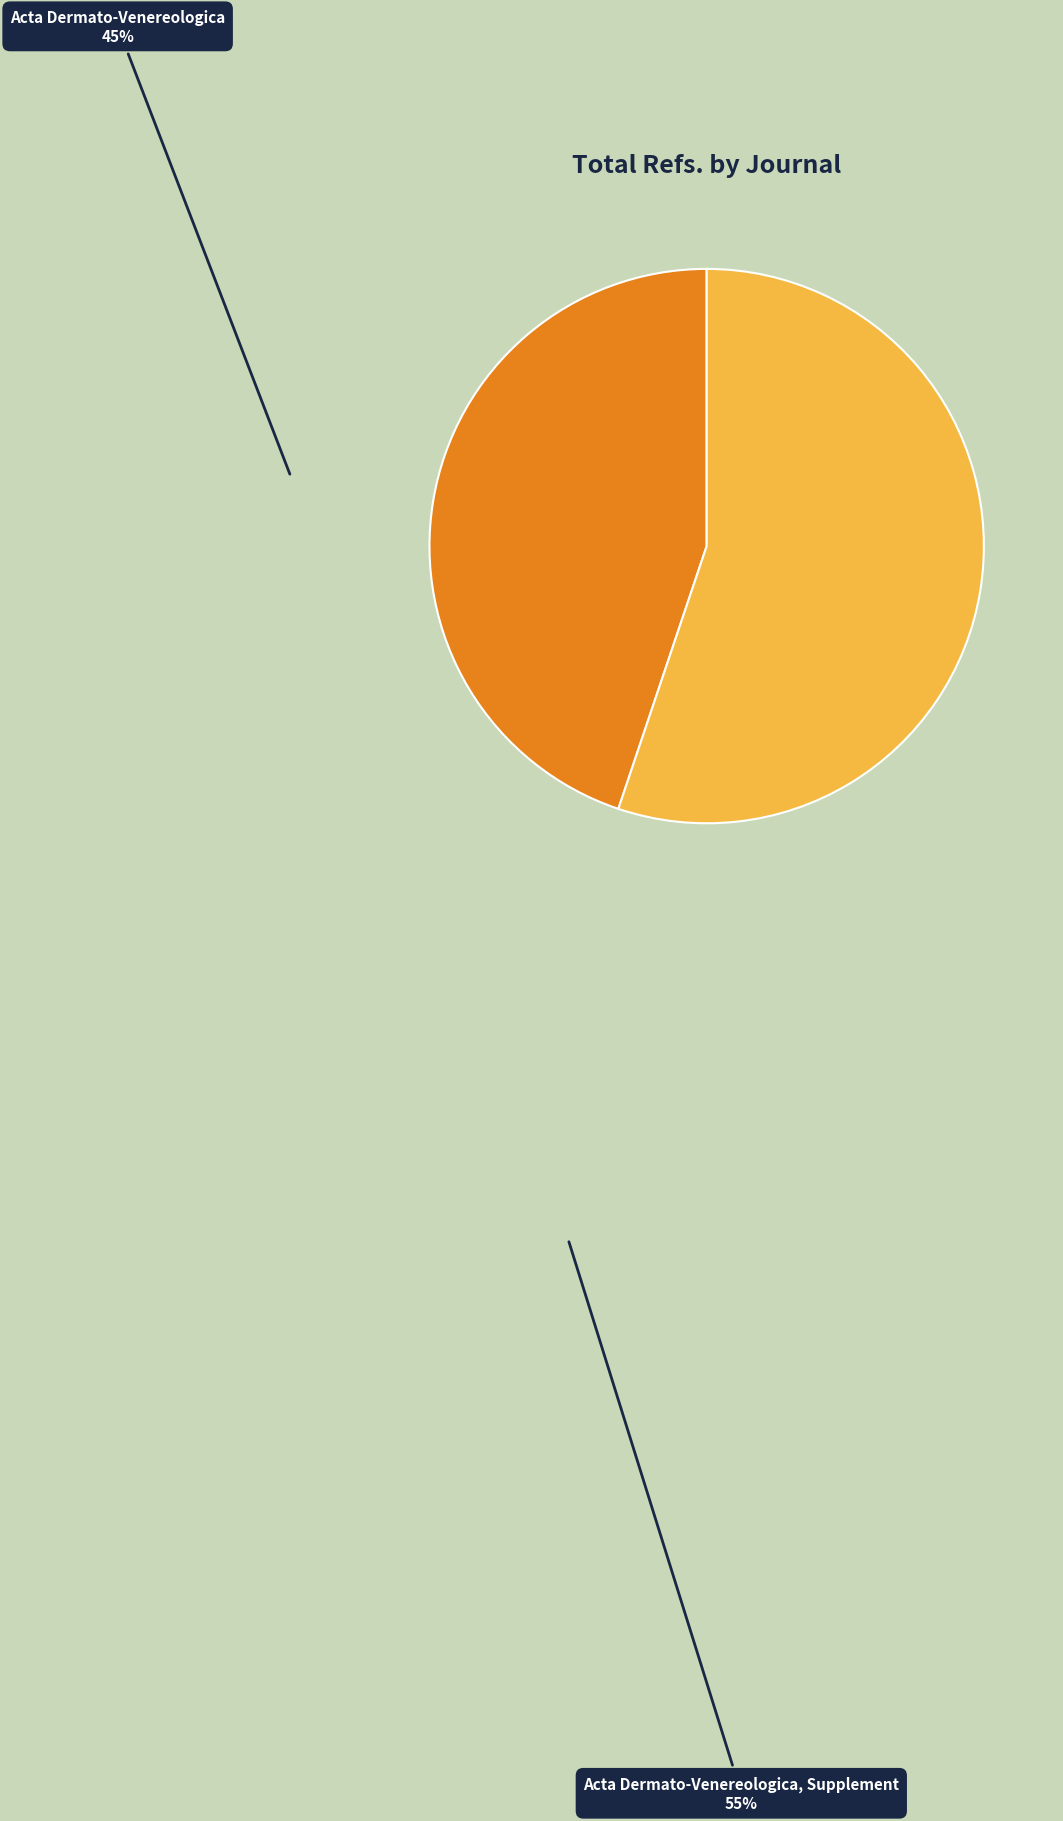

The Acta Dermato-Venereologica slice represents 54% of the pie. True or false?

False